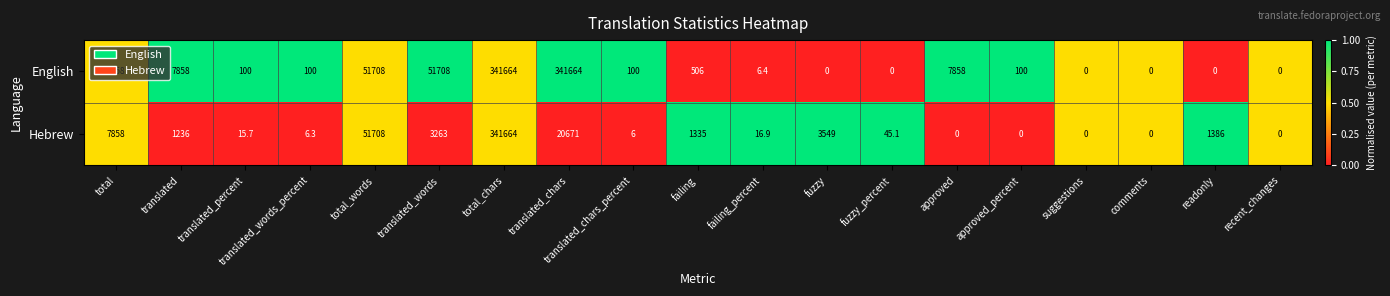

Rank the series at translated_words from lowest to highest value.

Hebrew, English